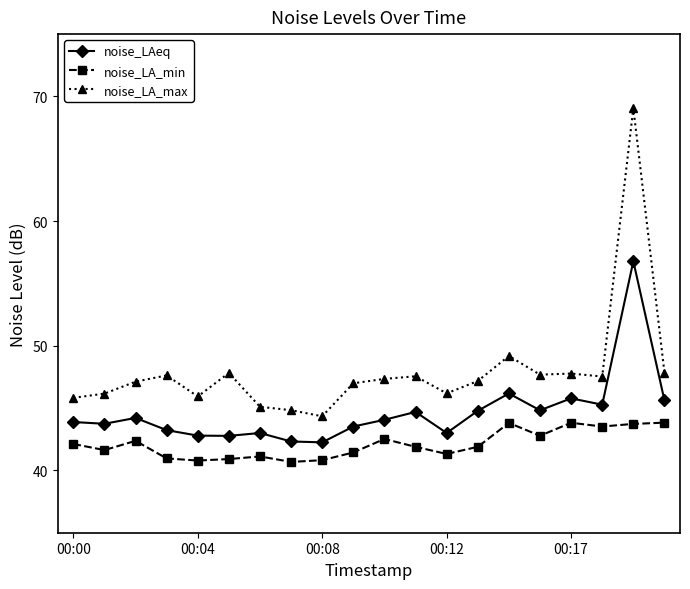

What is the value of the noise_LAeq point at the 10th from the left?

43.5